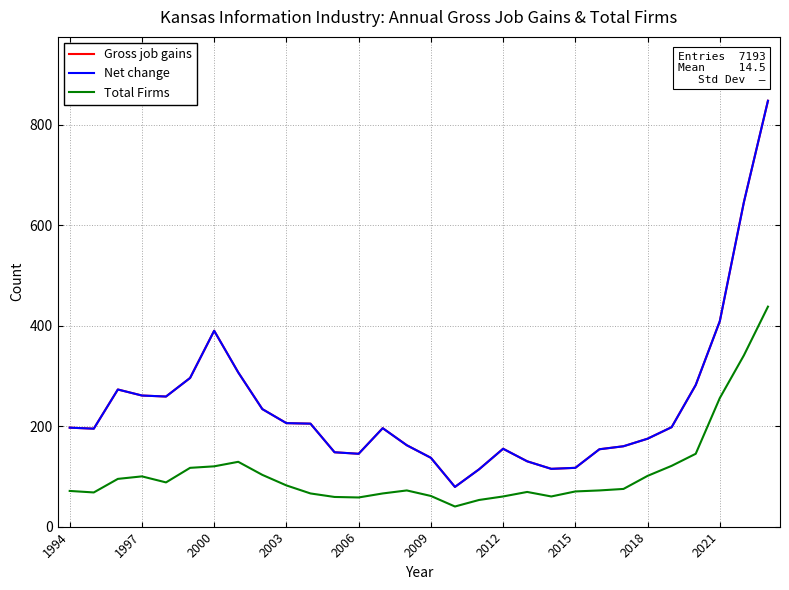

Is this an area chart (filled region under the line)?

No